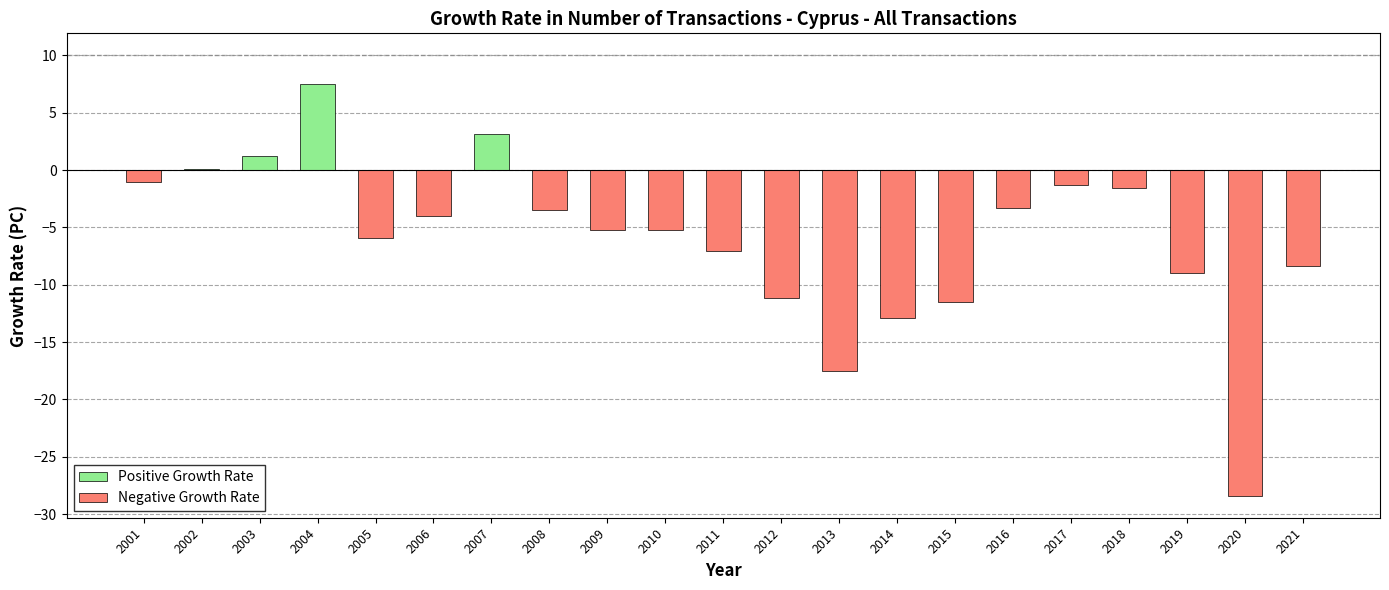

Which series has the widest spread of values?

Negative Growth Rate